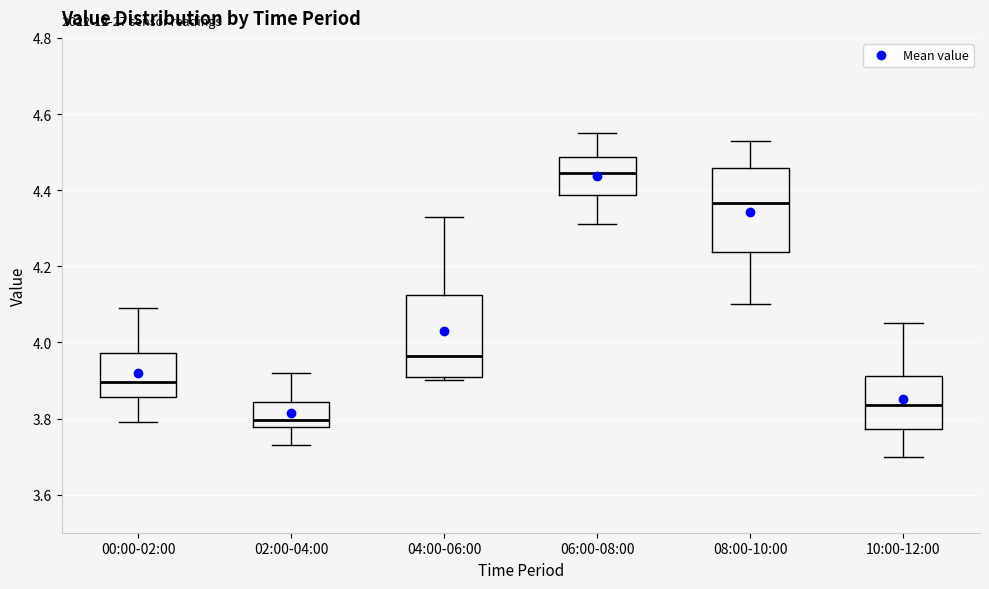

Which box's median line is the highest?

06:00-08:00